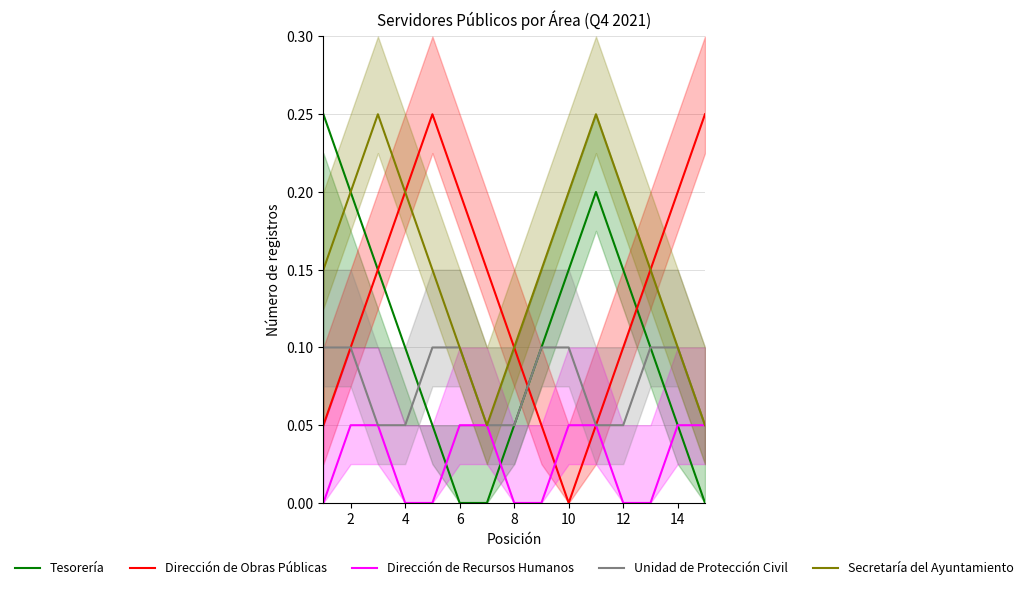

The value of Secretaría del Ayuntamiento at 8 is 0.1. True or false?

True